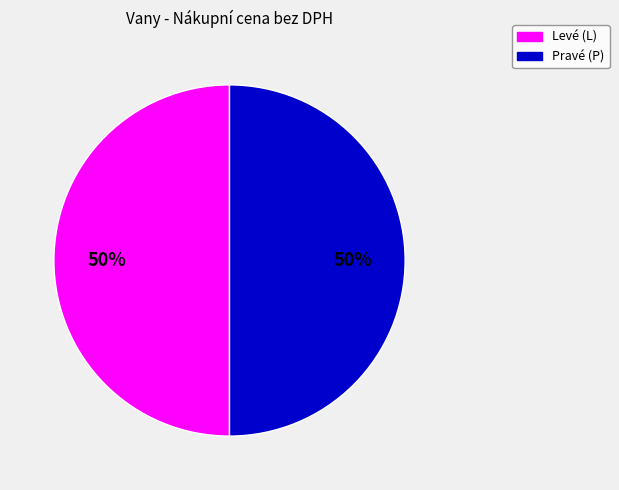

What is the ratio of the value at Levé (L) to the value at Pravé (P)?

1.0